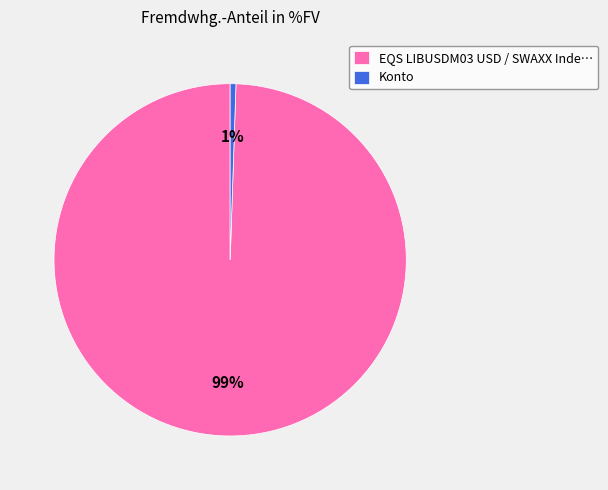

Rank the categories by value from lowest to highest.

Konto, EQS LIBUSDM03 USD / SWAXX Inde…